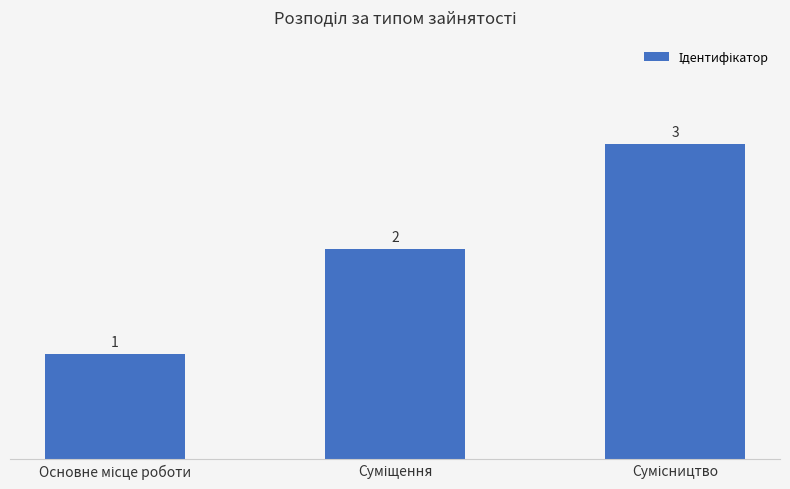

Does the chart contain stacked bars?

No